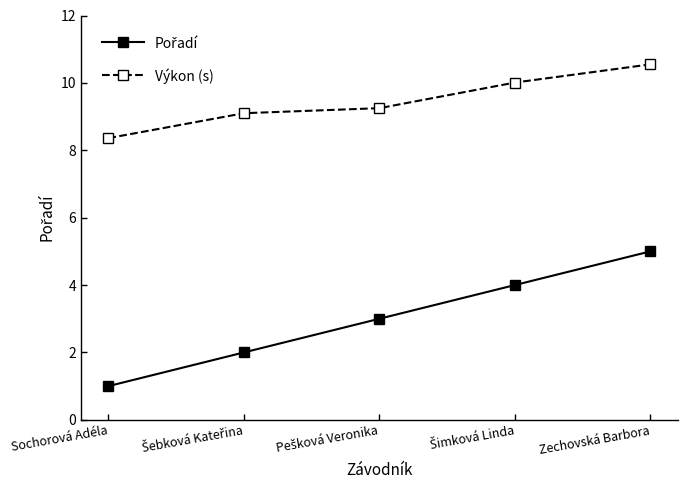

Is it true that Výkon (s) equals 8.4 at Sochorová Adéla?

True